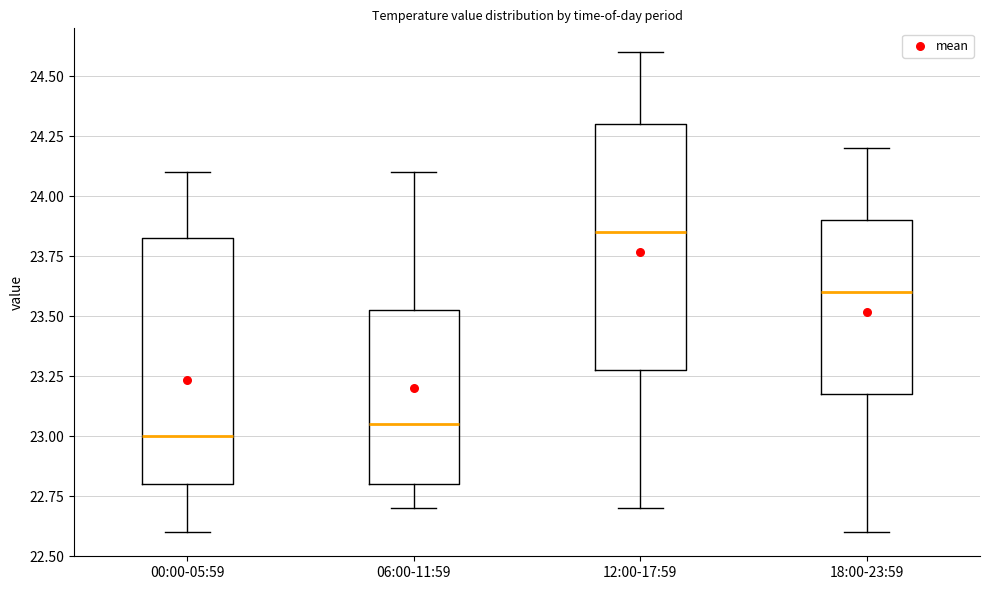

Reading left to right, transcribe this box plot: for each box, give where its median line is, the range the box spans, and where its two whiskers end, as read against the y-axis. The values are not printed on the chart, so give them approximately, as read against the axis.

00:00-05:59: median 23.00, box 22.80 to 23.85, whiskers 22.60 to 24.10
06:00-11:59: median 23.05, box 22.80 to 23.55, whiskers 22.70 to 24.10
12:00-17:59: median 23.85, box 23.30 to 24.30, whiskers 22.70 to 24.60
18:00-23:59: median 23.60, box 23.20 to 23.90, whiskers 22.60 to 24.20